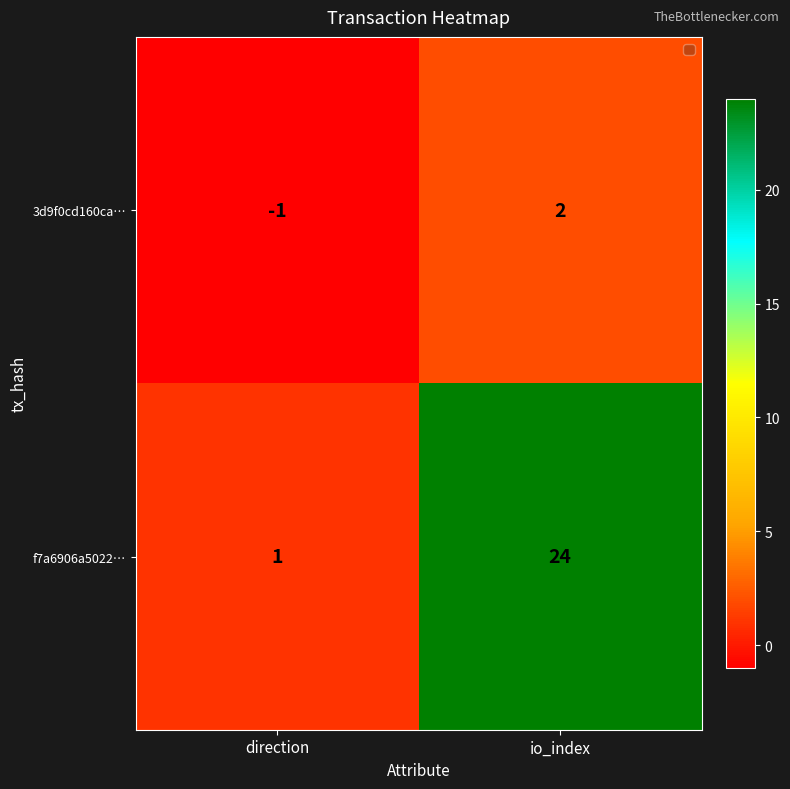

Reading left to right, extract all data points from this chart.

3d9f0cd160ca…: -1	2
f7a6906a5022…: 1	24